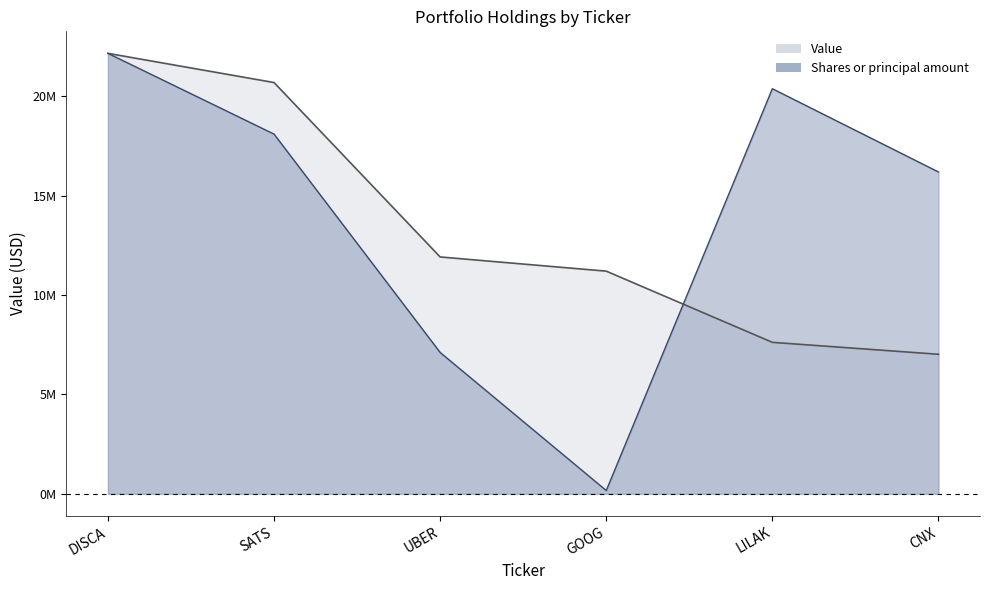

Reading right to left, transcribe all the data shown in this chart.

Value: CNX=7019000.0	LILAK=7619000.0	GOOG=11200000.0	UBER=11914000.0	SATS=20686000.0	DISCA=22154000.0
Shares or principal amount: CNX=16187267.0	LILAK=20376323.7	GOOG=165909.5	UBER=7110095.6	SATS=18092711.6	DISCA=22154000.0